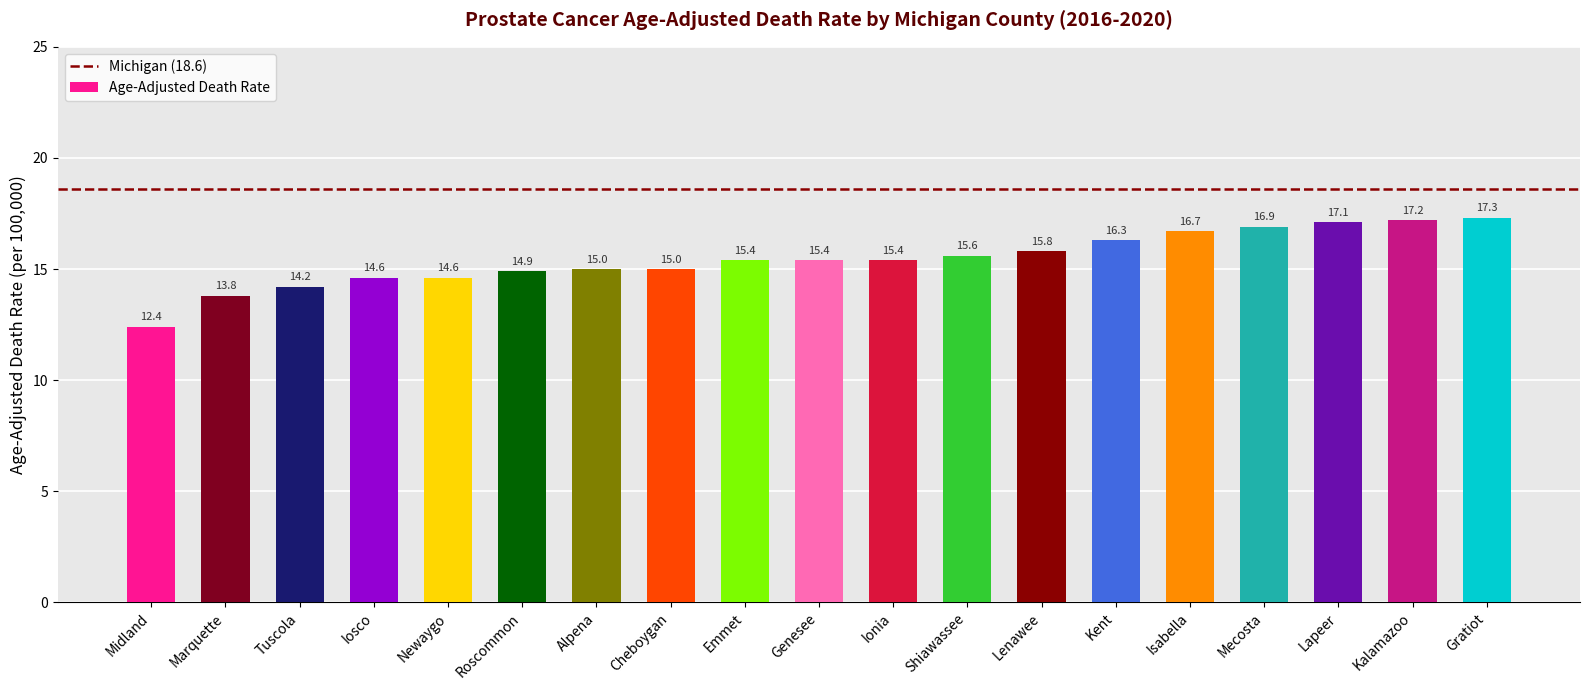

What is the sum of the values at Cheboygan and Mecosta?

31.9